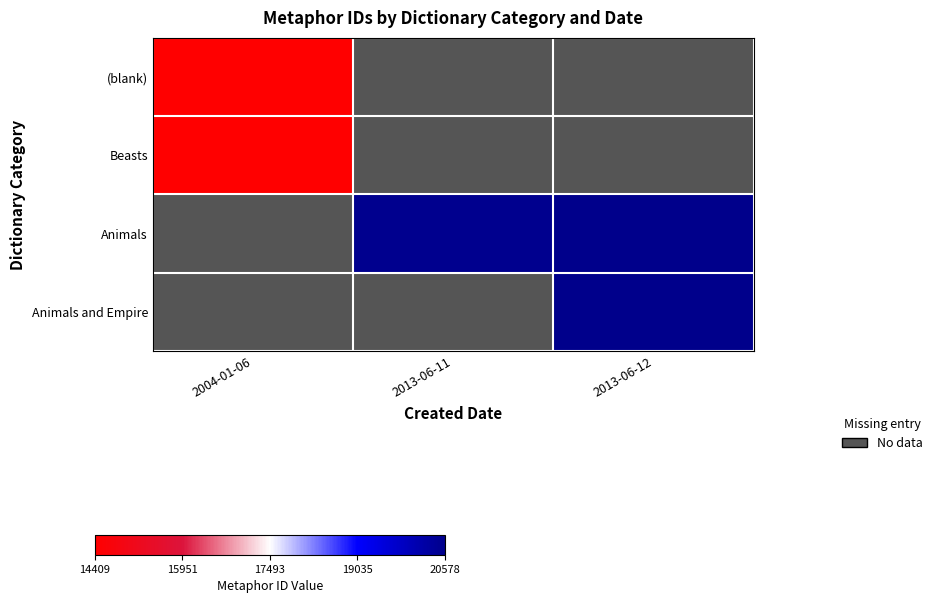

Rank the series by their average value, from lowest to highest.

(blank), Beasts, Animals, Animals and Empire